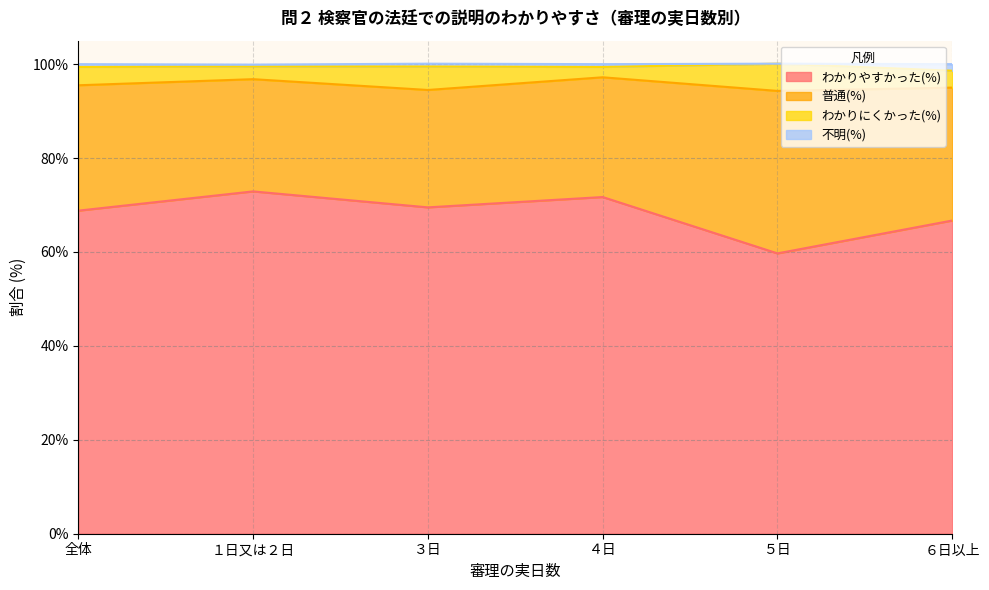

True or false: 不明(%) and わかりやすかった(%) intersect in this chart.

False